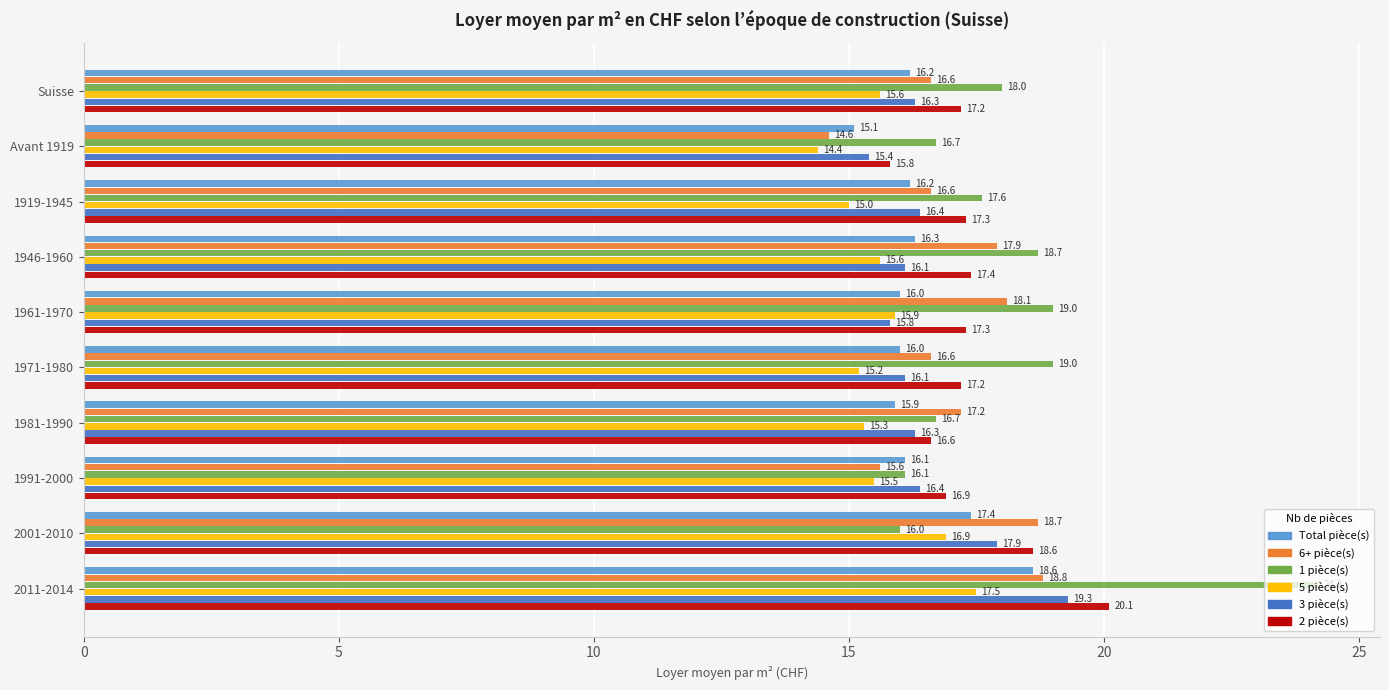

What is the greatest value displayed?

24.2